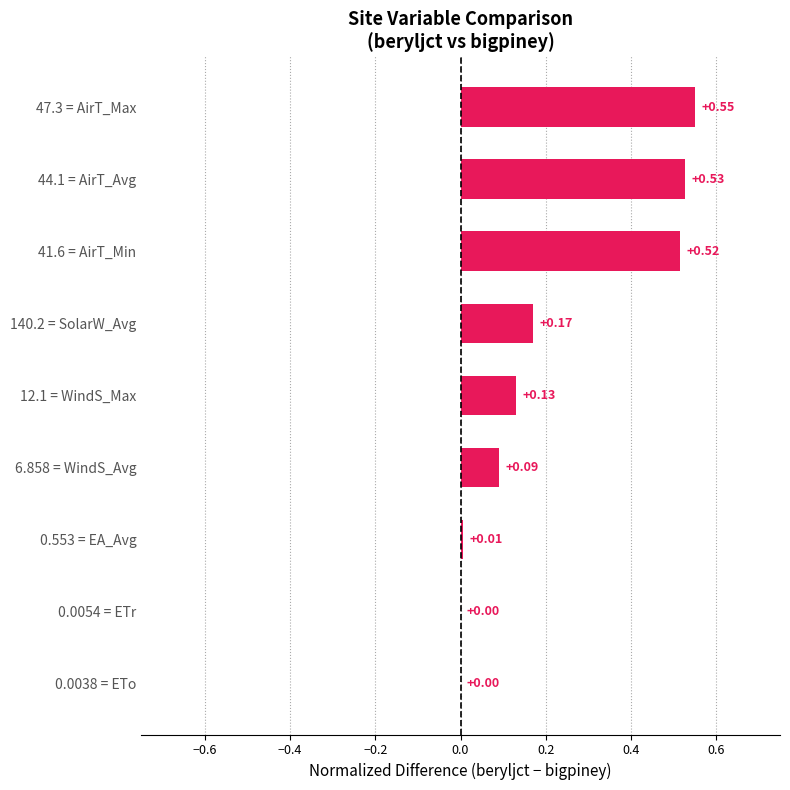

Which has a higher value, 6.858 = WindS_Avg or 0.0038 = ETo?

6.858 = WindS_Avg